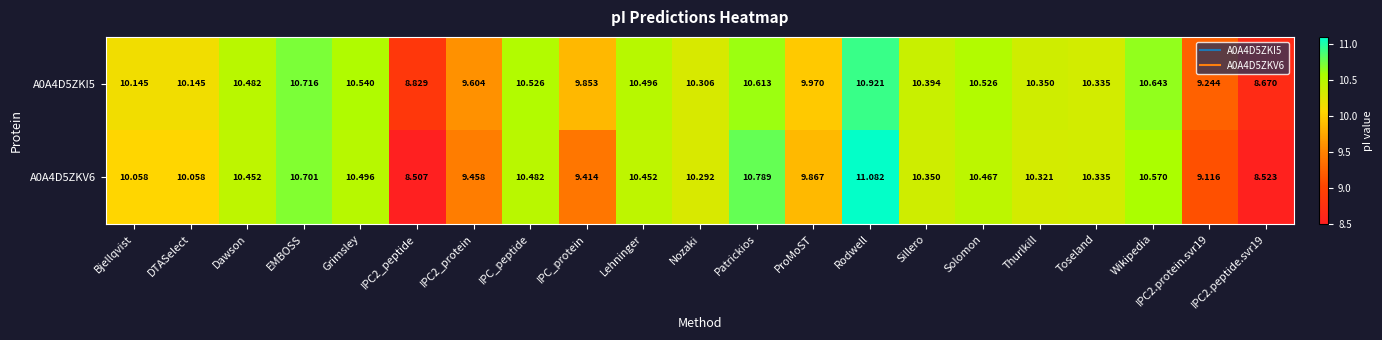

What is the greatest value displayed?

11.1